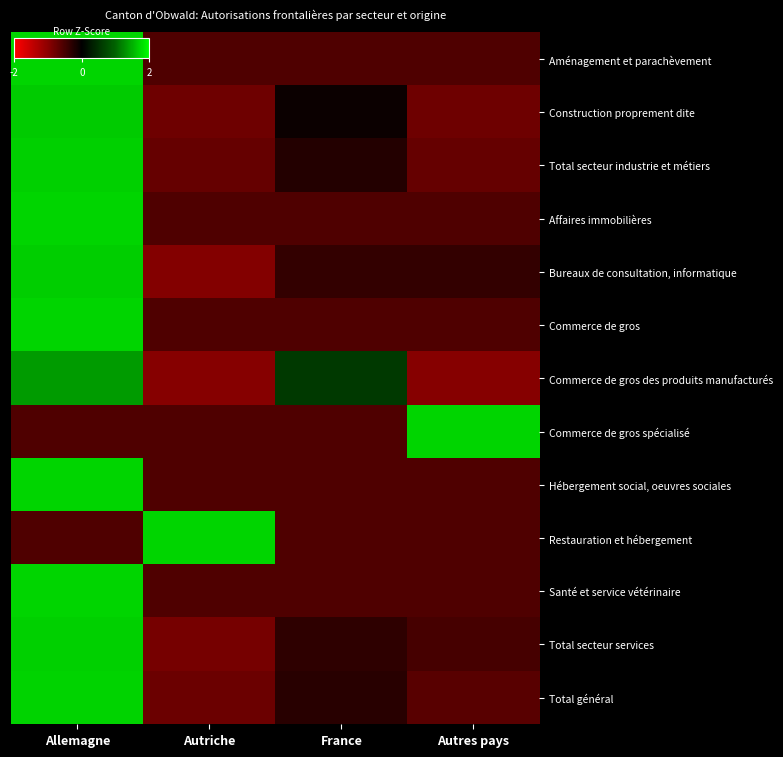

Count the number of categories in the chart.

4